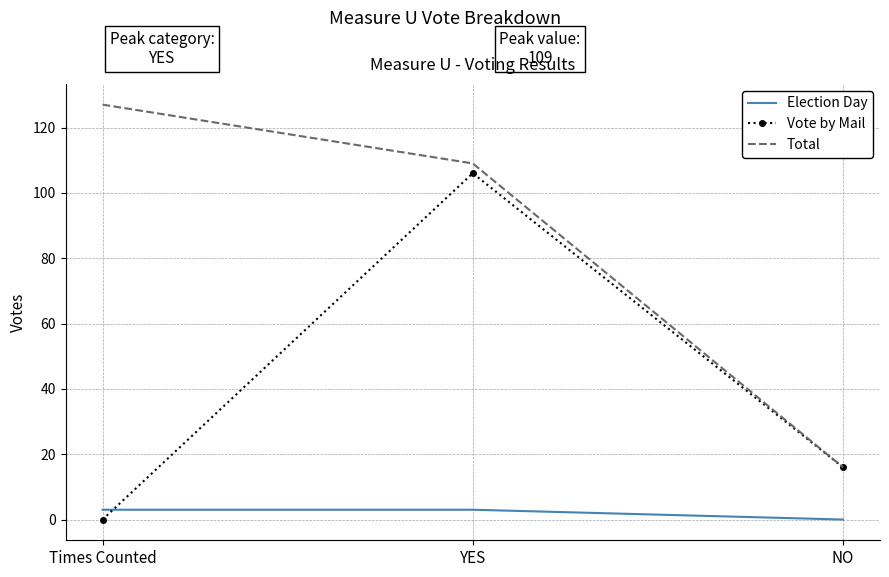

The value of Total at Times Counted is 88. True or false?

False